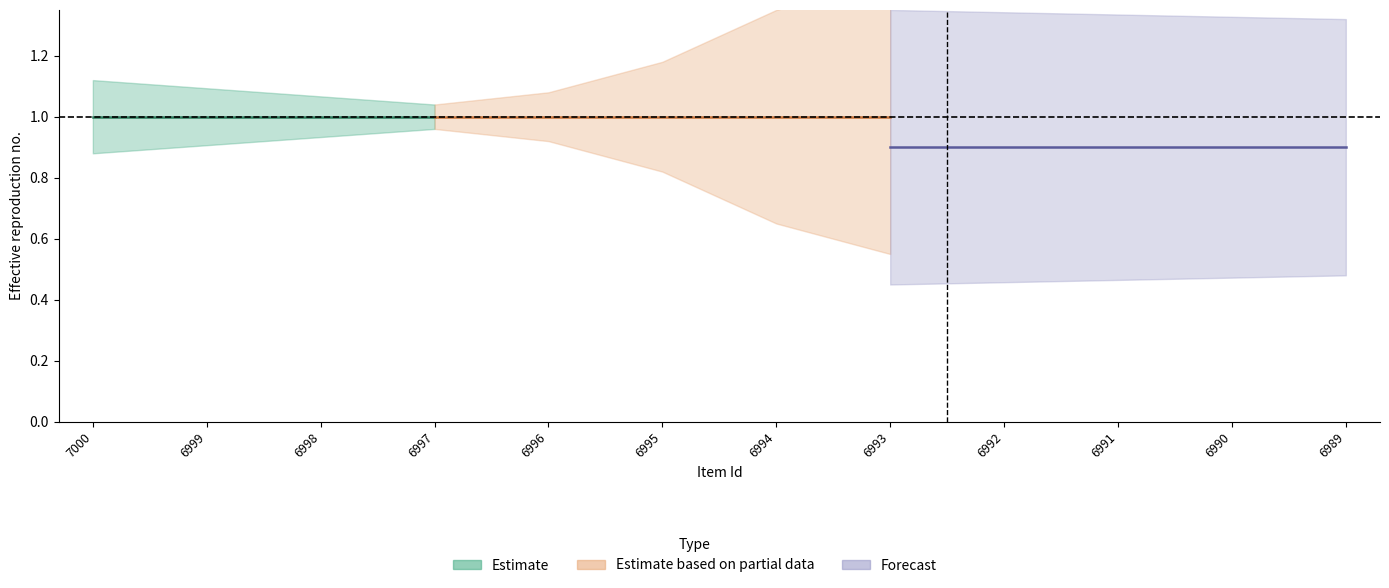

How many lines are shown in the chart?

2